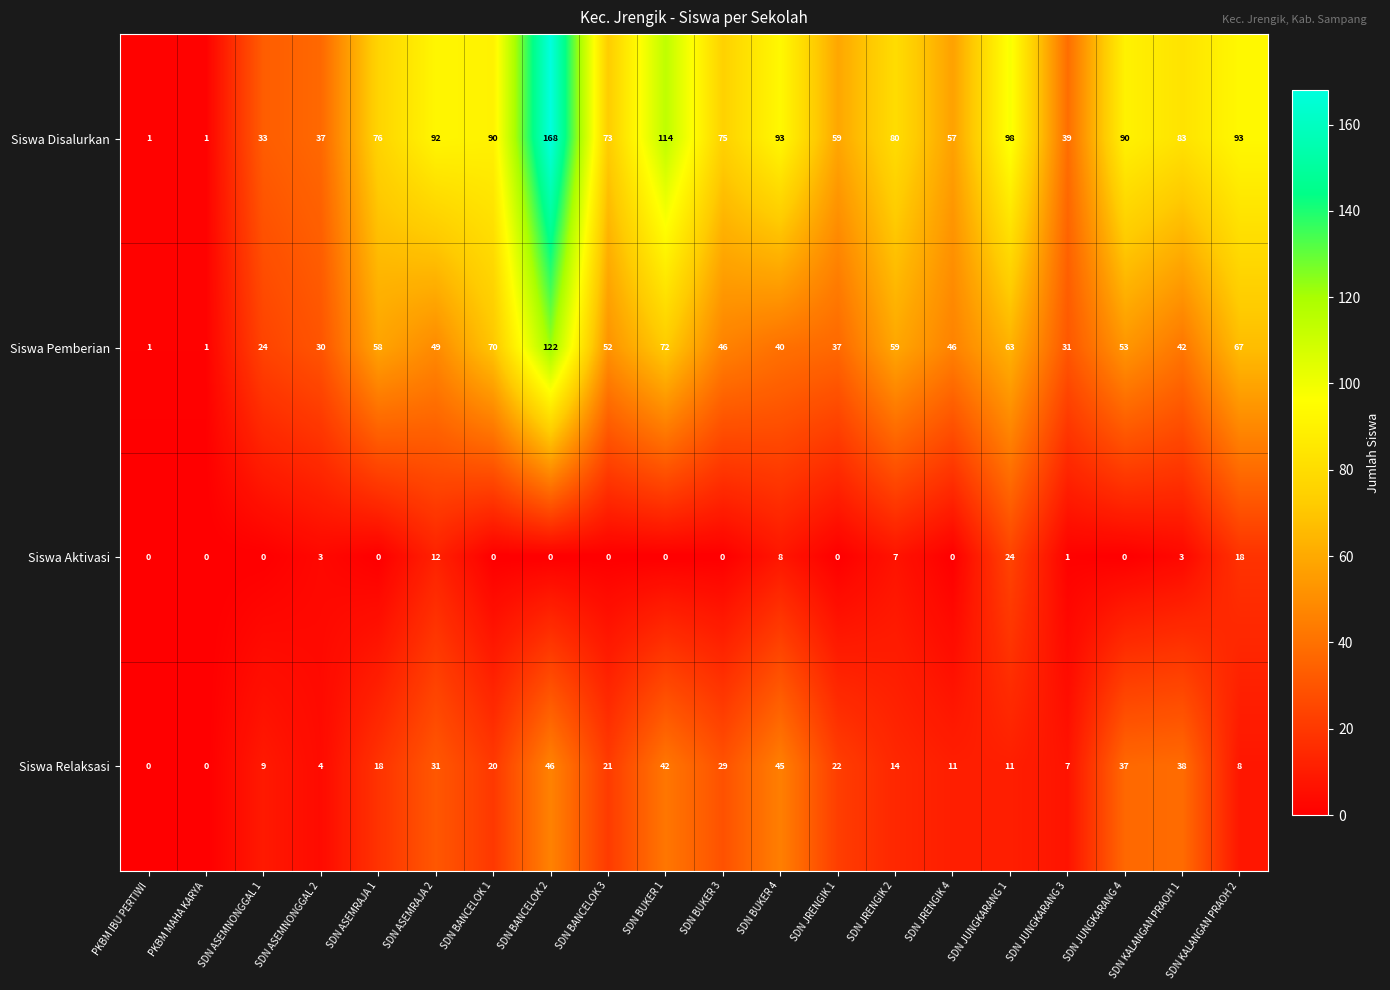

At how many categories does at least one series exceed 31?

18